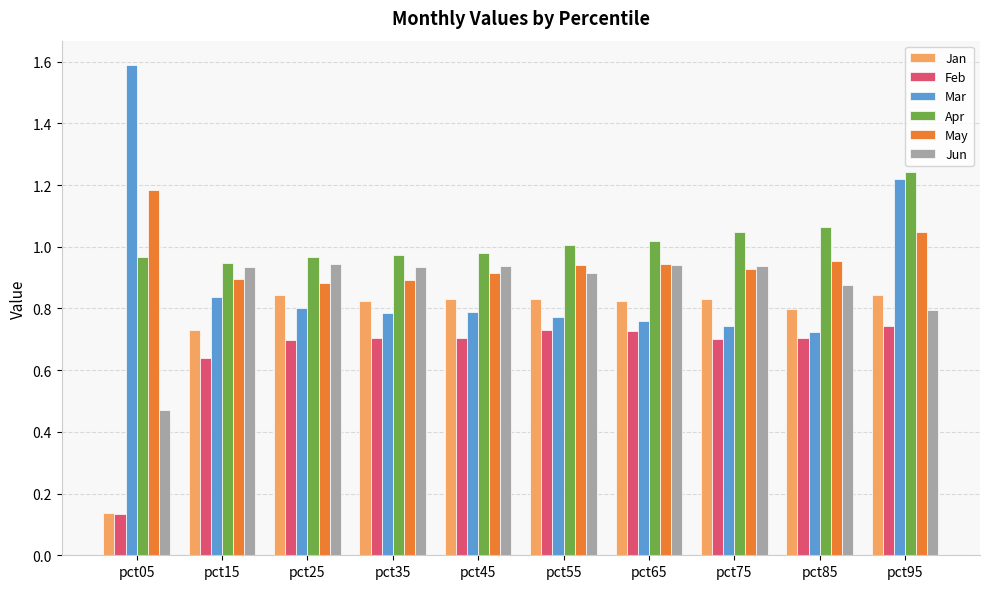

What is the difference between the highest and lowest values at pct35?

0.3